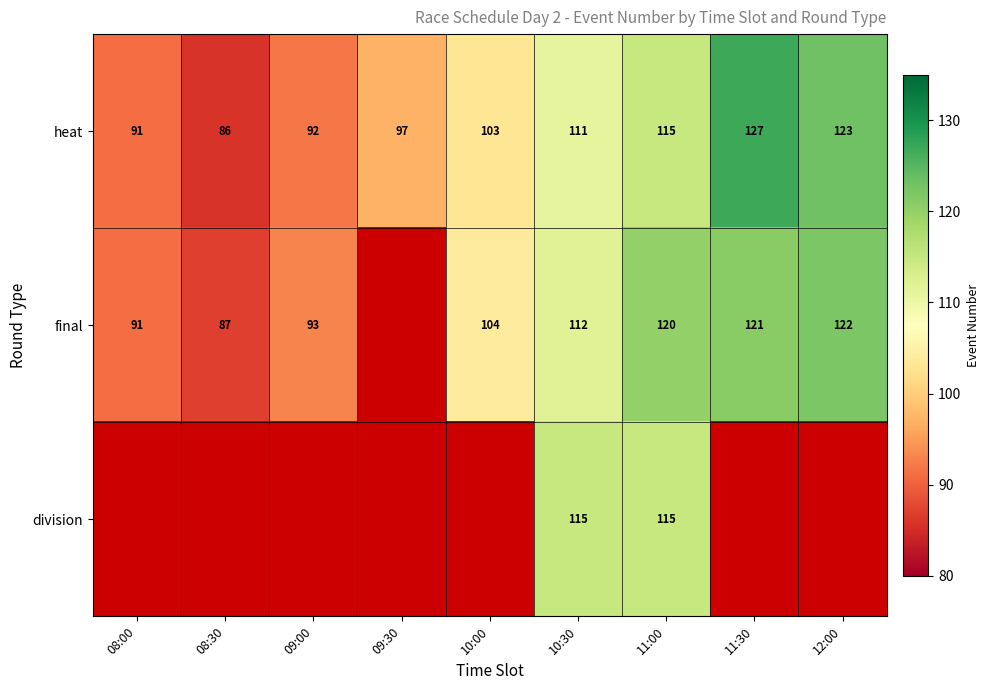

Is it true that heat equals 86 at 08:30?

True